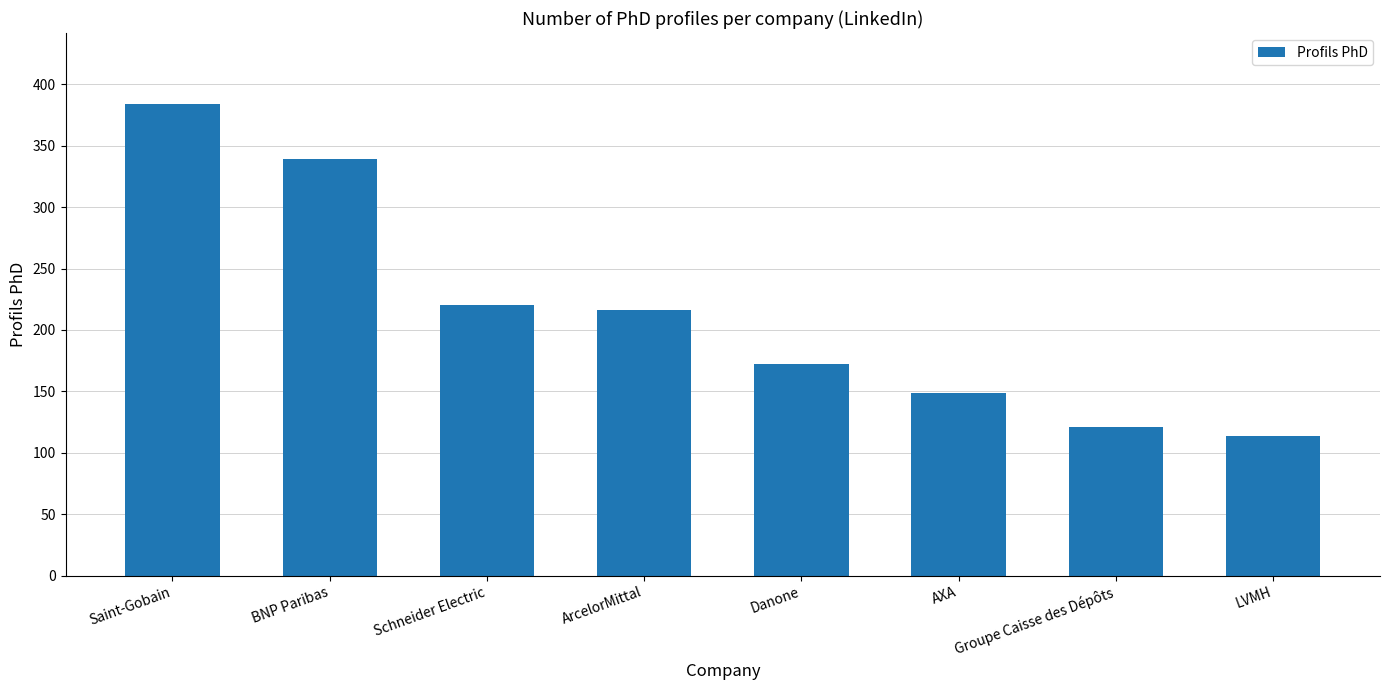

What is the difference between the maximum and second lowest values?

263